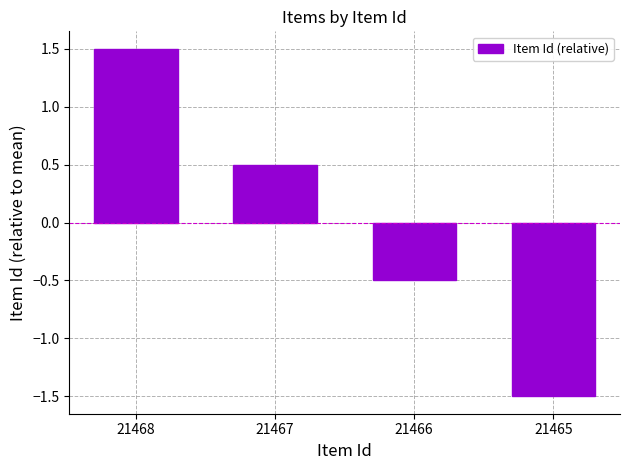

How many values exceed 0?

2